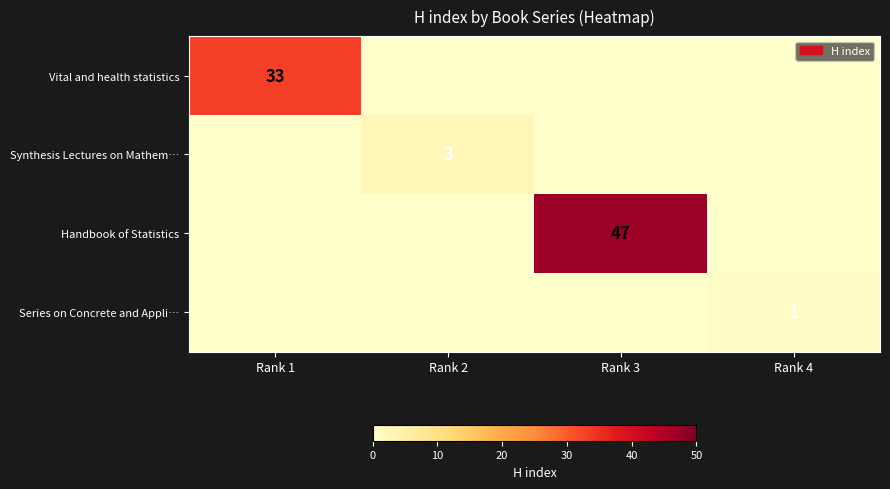

True or false: Series on Concrete and Appli… has a value of 1 at Rank 4.

True